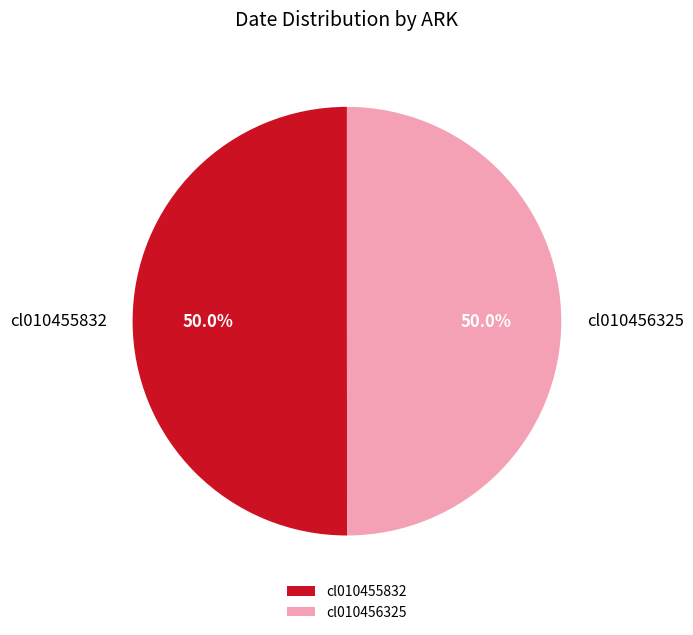

What percentage is the cl010455832 slice, to the nearest percent?

50%